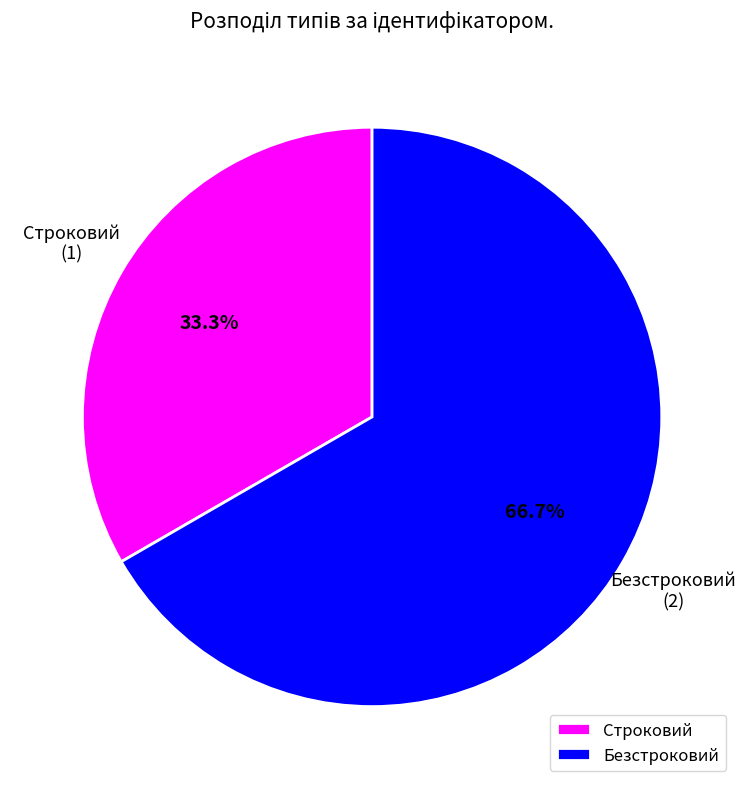

To the nearest percent, what is the average slice percentage?

50%